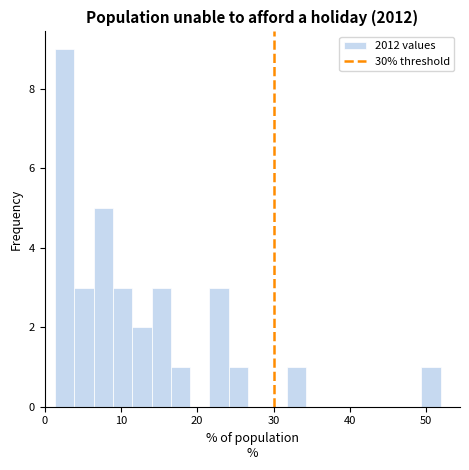

Around what value on the x-axis is the tallest bar? Give the approximate position of its centre, as read against the axis.

3